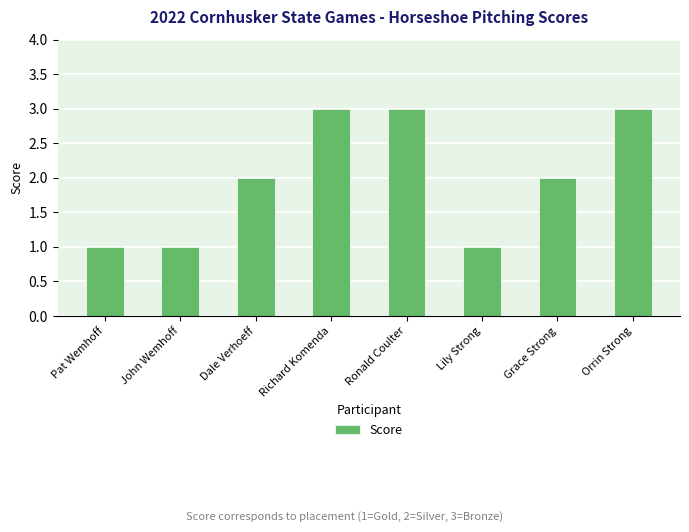

Between Orrin Strong and Lily Strong, which is larger?

Orrin Strong